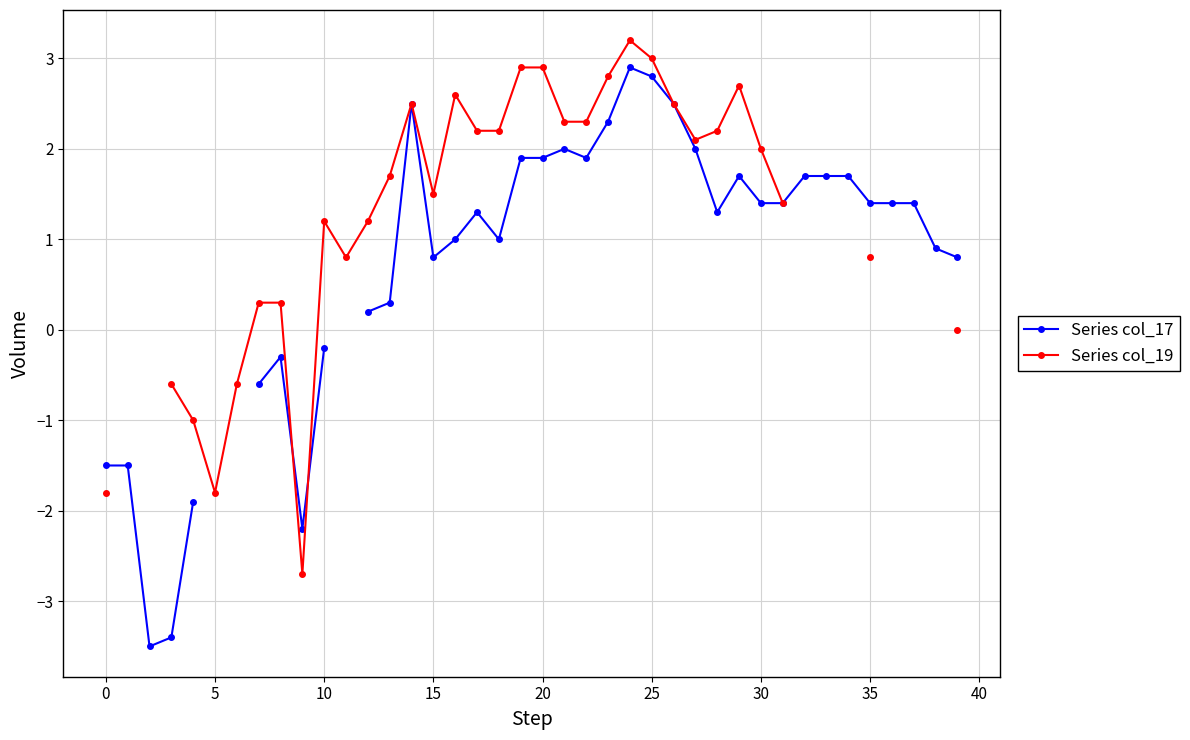

Between 19 and 35, which series saw the biggest shift?

Series col_19